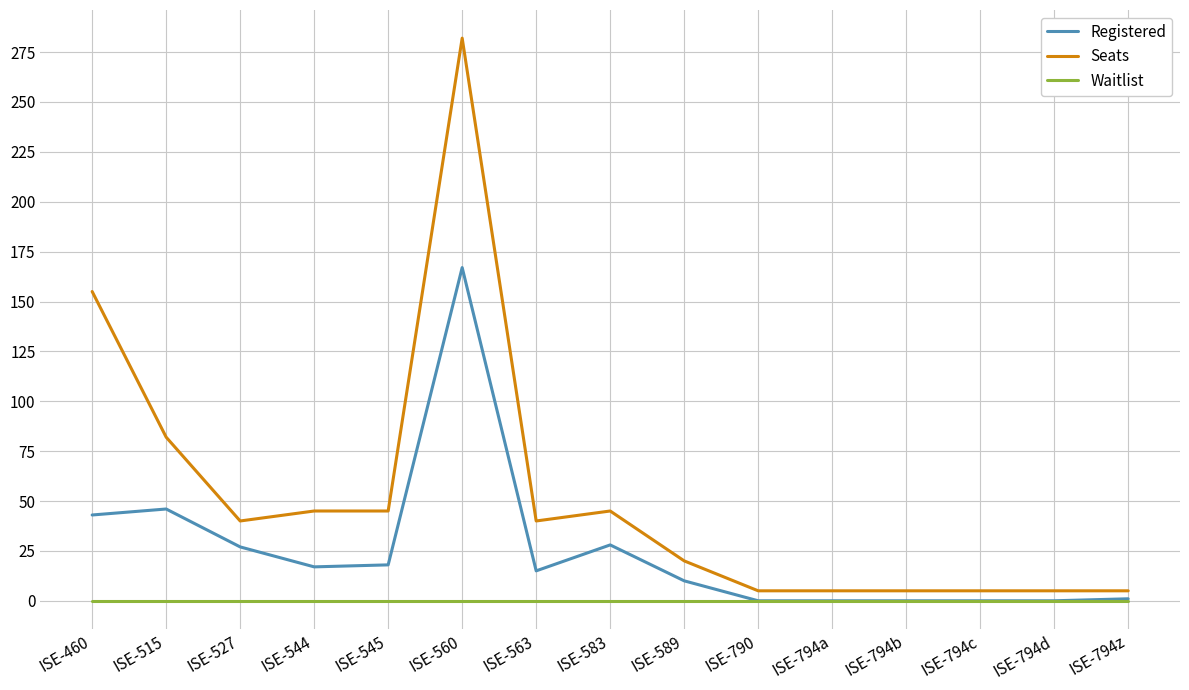

Which series has the largest total across all categories?

Seats